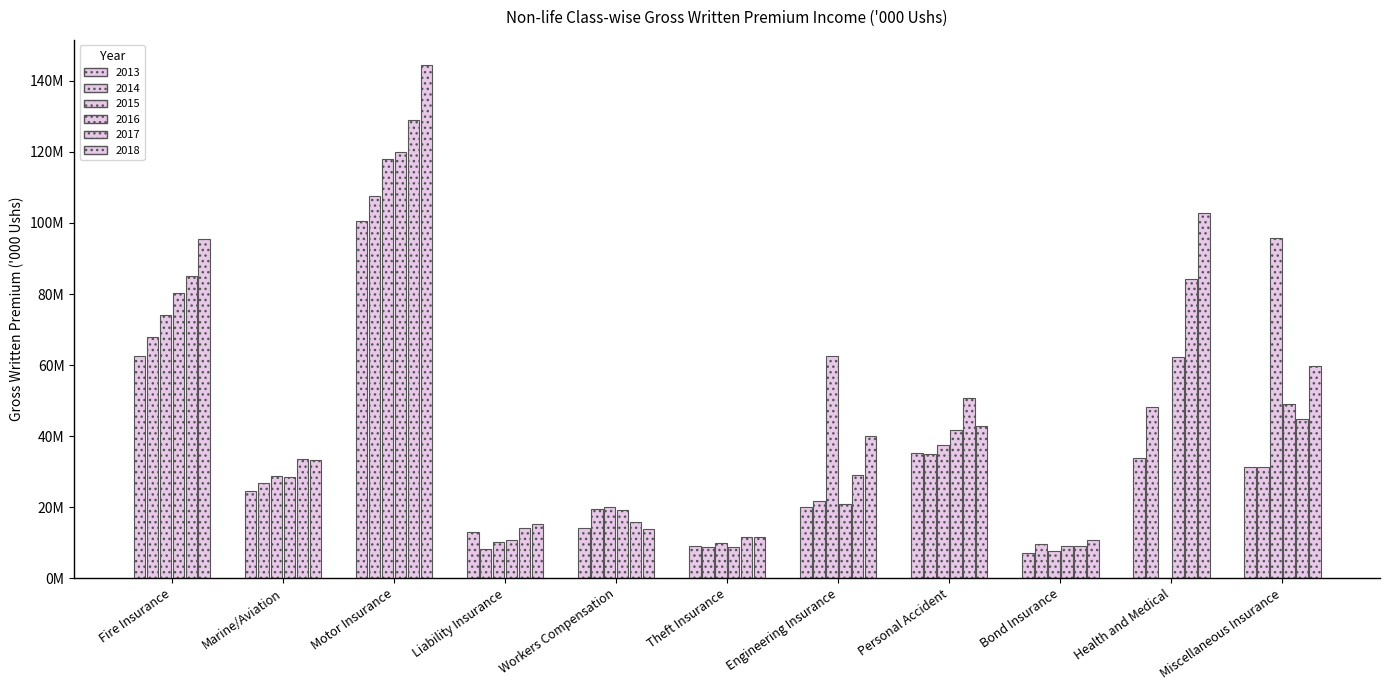

What is the label of the 6th bar from the left?

Theft Insurance